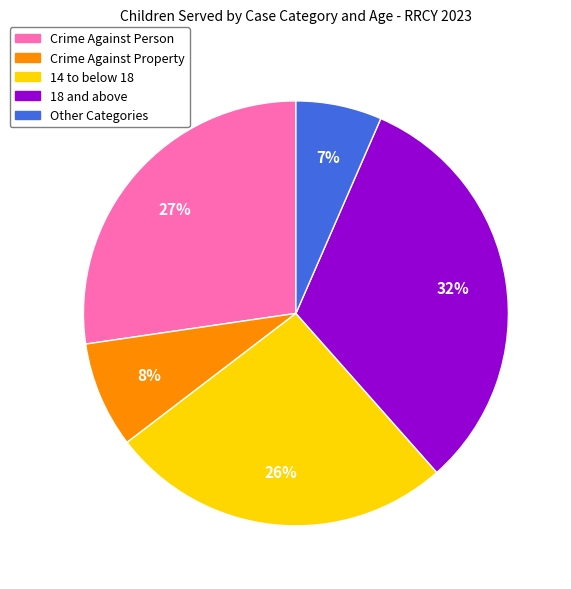

Count the number of slices in the pie.

5